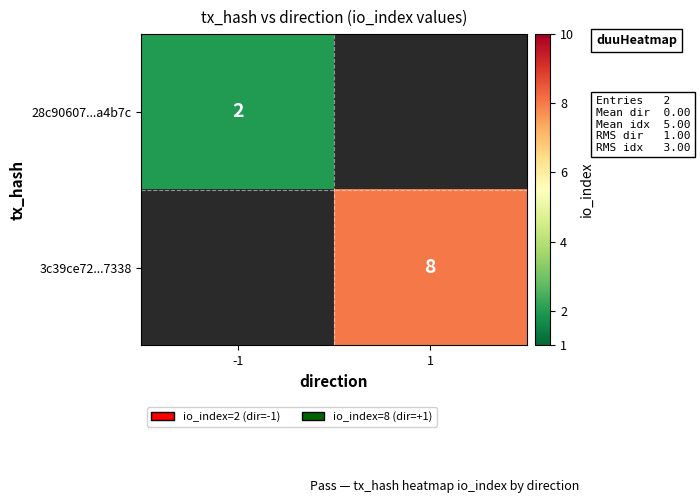

The 28c90607...a4b7c series shows 2 at -1. True or false?

True